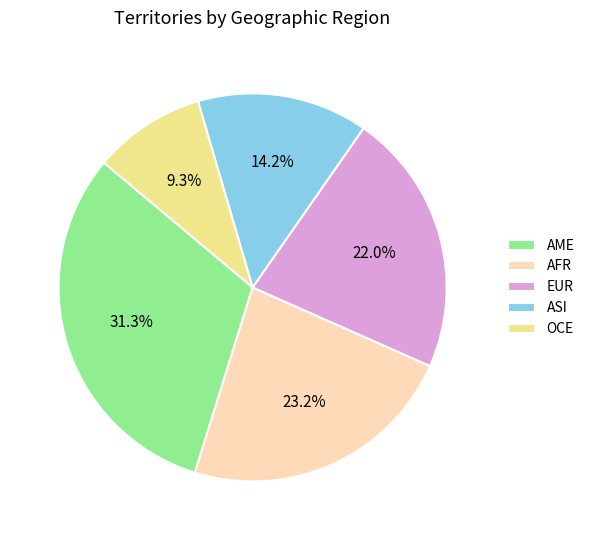

To the nearest percent, what is the difference between the AFR and EUR slice percentages?

1%